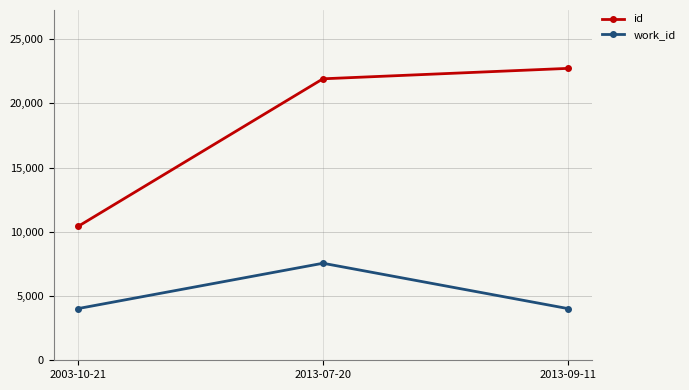

What is the minimum value shown in the chart?

4024